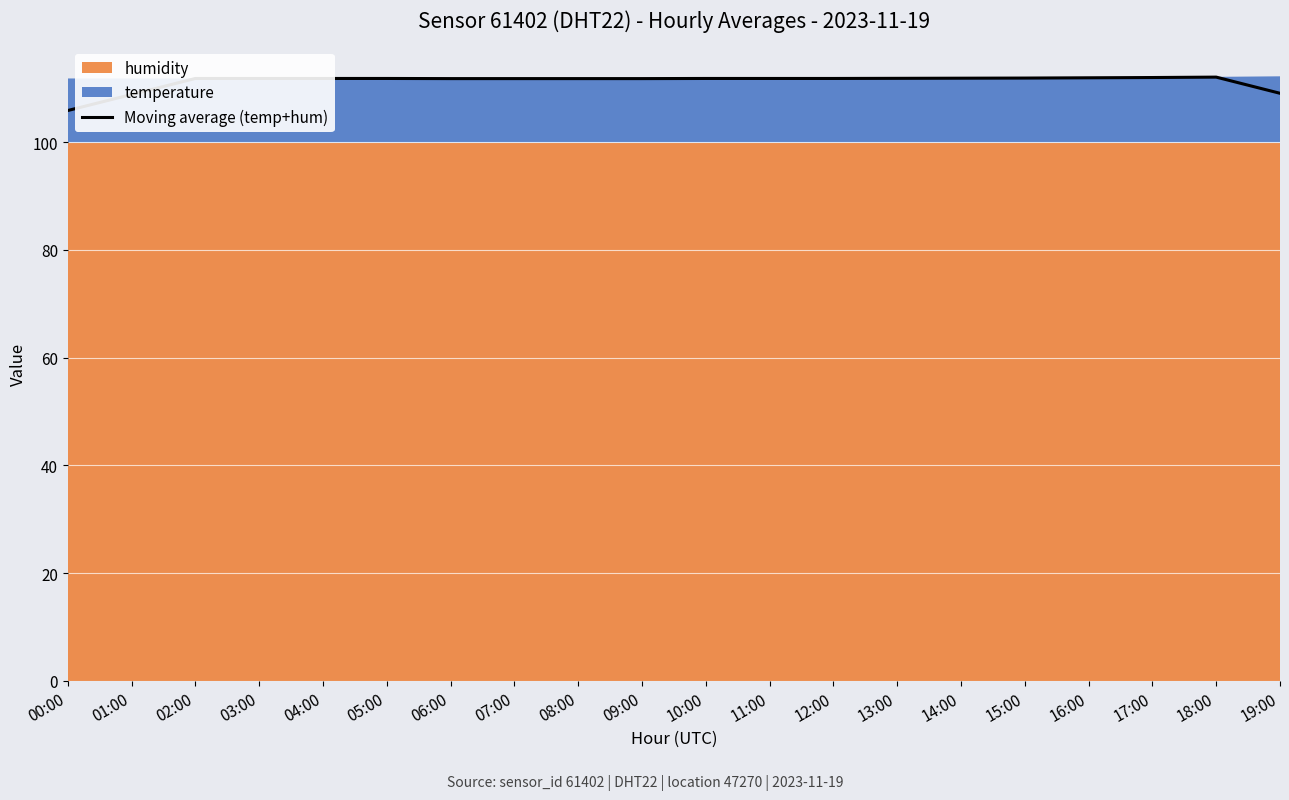

How many data points does each series have?

20